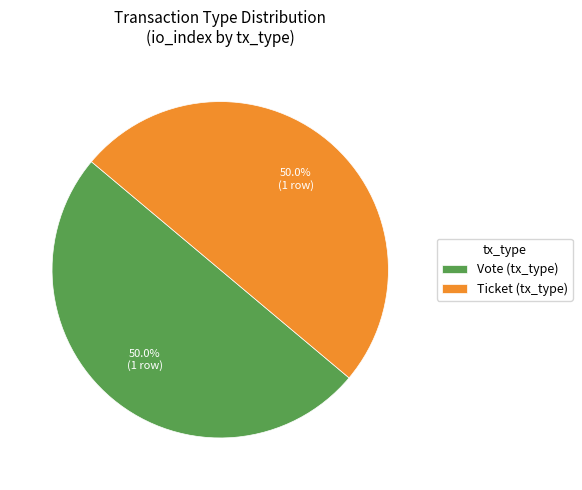

Approximately how many times larger is the value at Vote (tx_type) compared to Ticket (tx_type)?

1.0